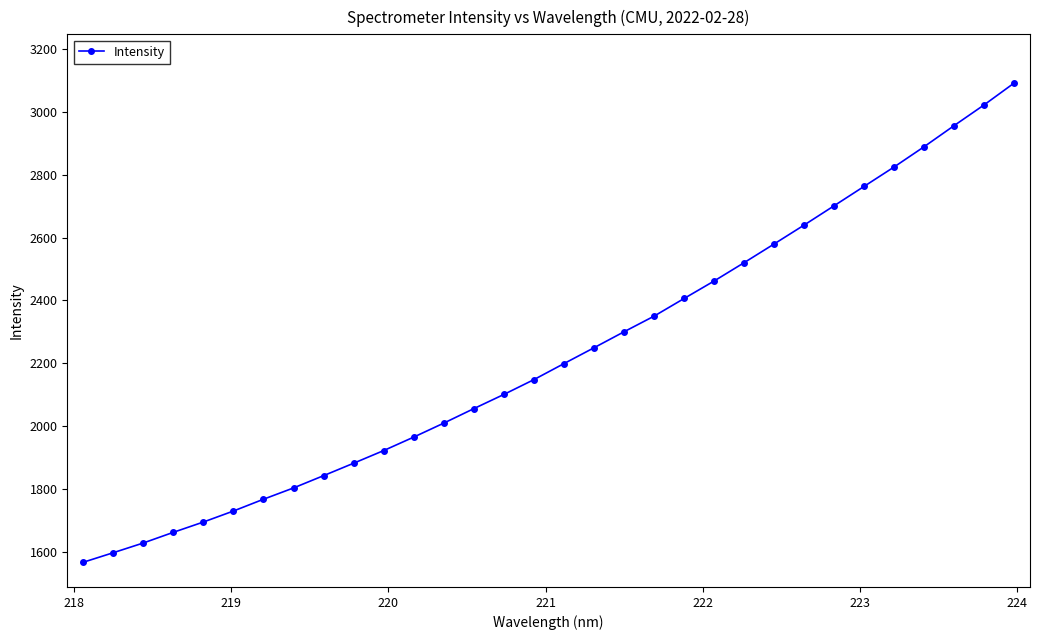

Does the chart have visible grid lines?

No